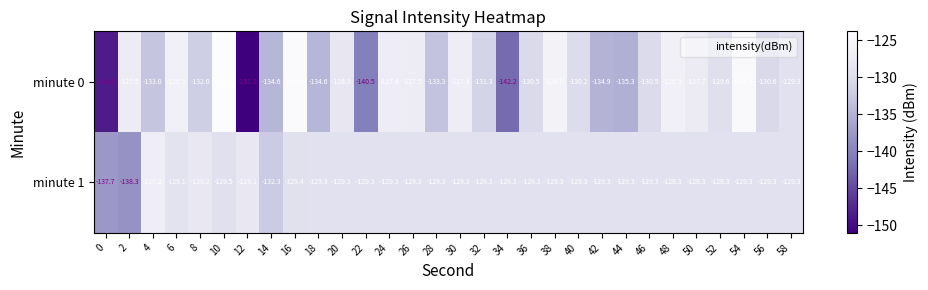

At which label is minute 1 closest to -132?

14